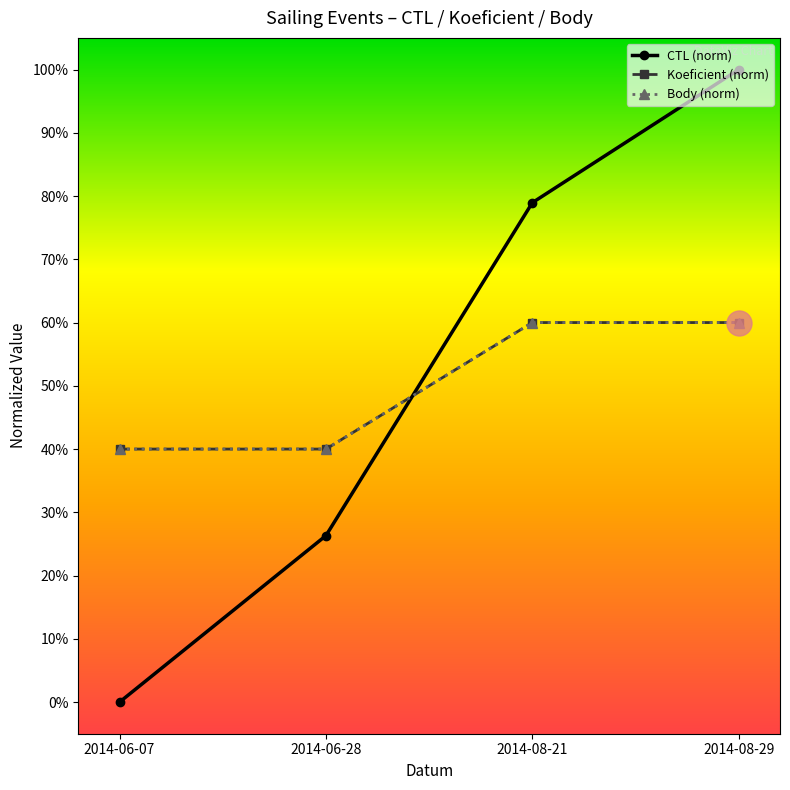

What is the spread (max minus min) of values at 2014-06-07?

0.4